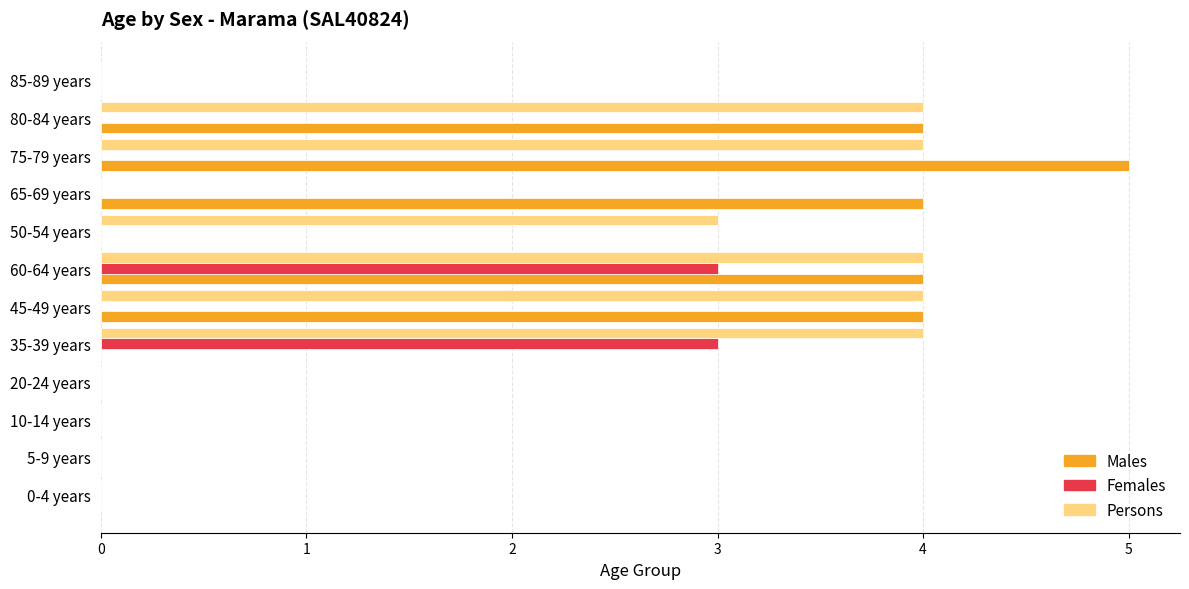

At which category is the sum across all series the highest?

60-64 years